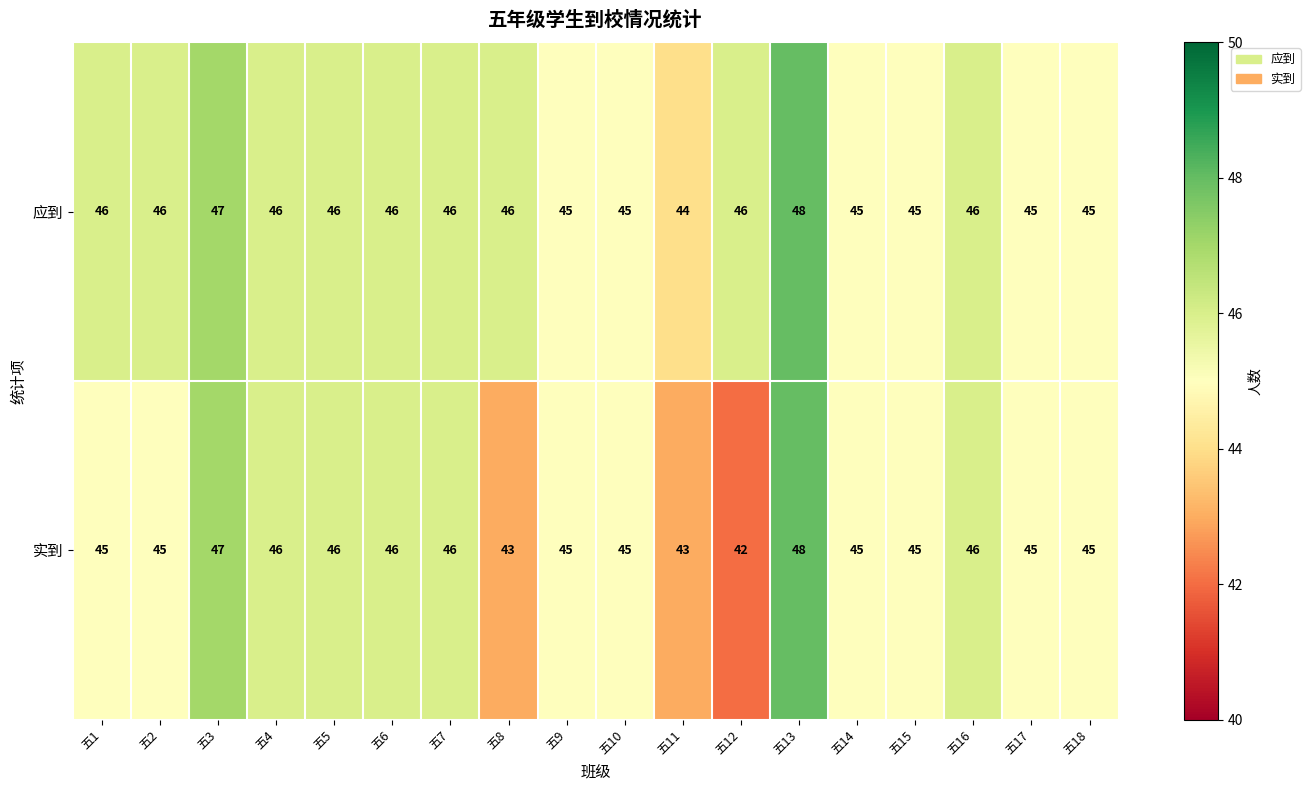

Count the number of data series in this chart.

2